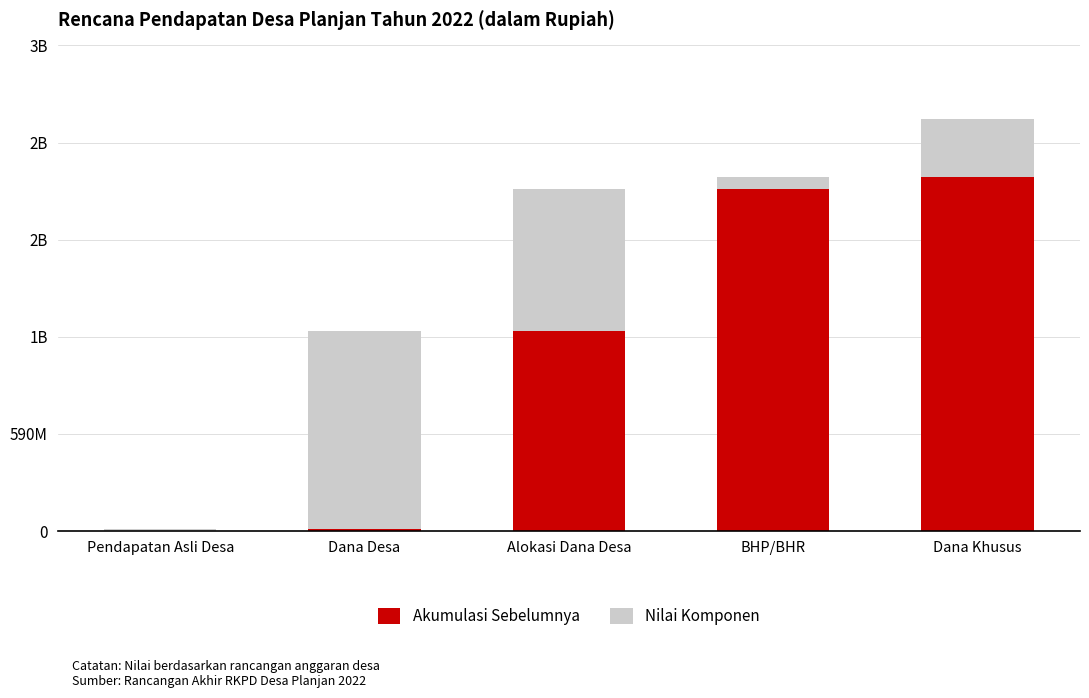

Are the bars grouped side by side (vs. stacked)?

No